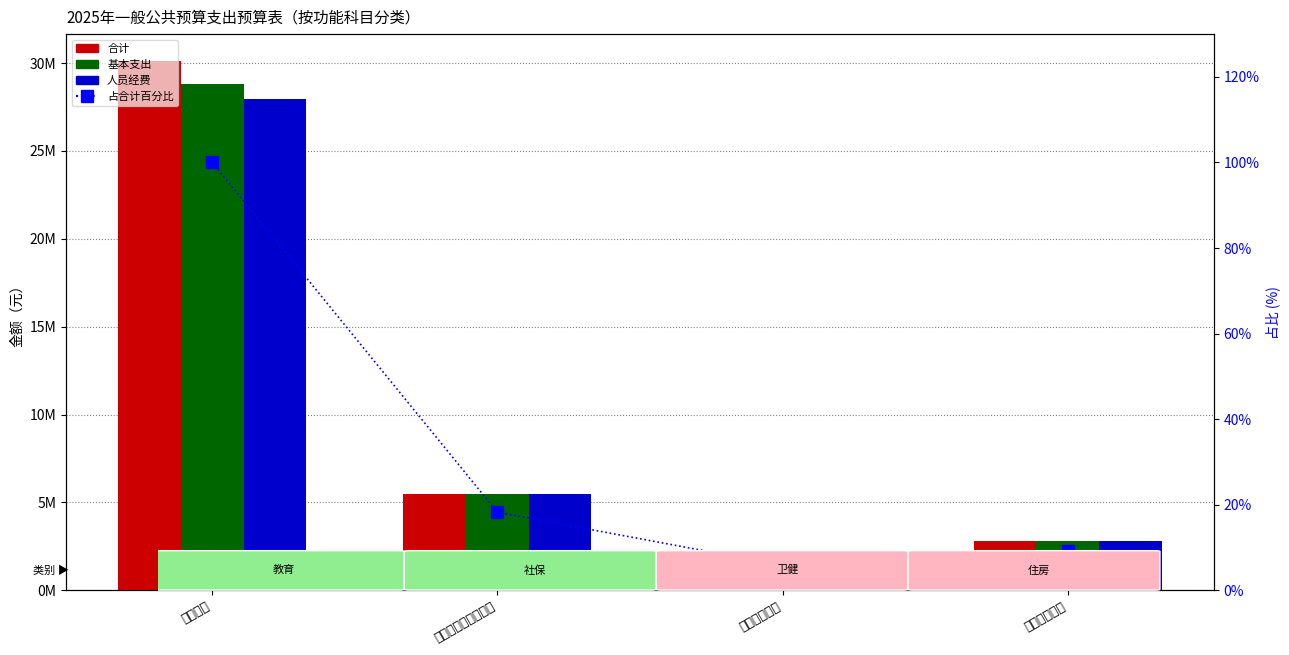

What position from the right is 卫生健康支出?

2